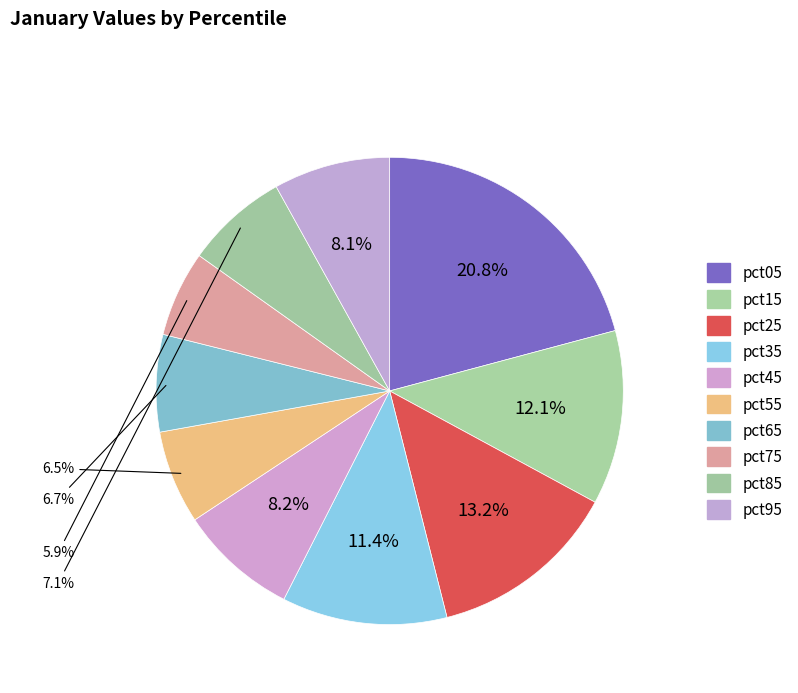

How many segments does this pie chart have?

10